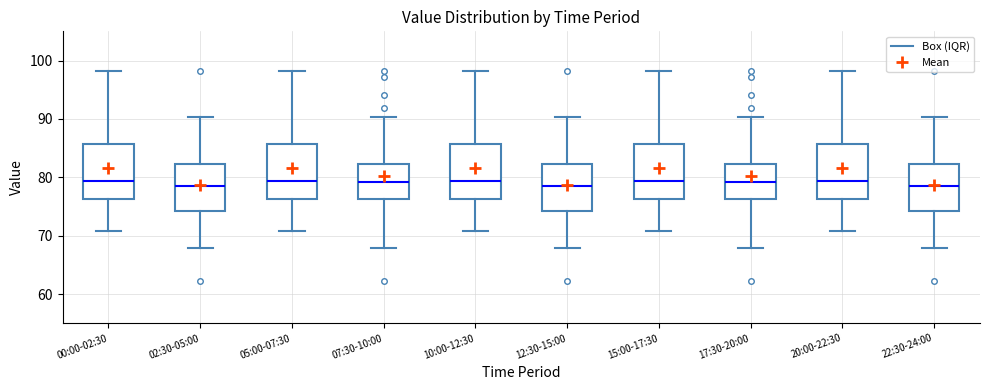

Reading left to right, transcribe this box plot: for each box, give where its median line is, the range the box spans, and where its two whiskers end, as read against the y-axis. The values are not printed on the chart, so give them approximately, as read against the axis.

00:00-02:30: median 79, box 76 to 86, whiskers 71 to 98
02:30-05:00: median 79, box 74 to 82, whiskers 68 to 90
05:00-07:30: median 79, box 76 to 86, whiskers 71 to 98
07:30-10:00: median 79, box 76 to 82, whiskers 68 to 90
10:00-12:30: median 79, box 76 to 86, whiskers 71 to 98
12:30-15:00: median 79, box 74 to 82, whiskers 68 to 90
15:00-17:30: median 79, box 76 to 86, whiskers 71 to 98
17:30-20:00: median 79, box 76 to 82, whiskers 68 to 90
20:00-22:30: median 79, box 76 to 86, whiskers 71 to 98
22:30-24:00: median 79, box 74 to 82, whiskers 68 to 90